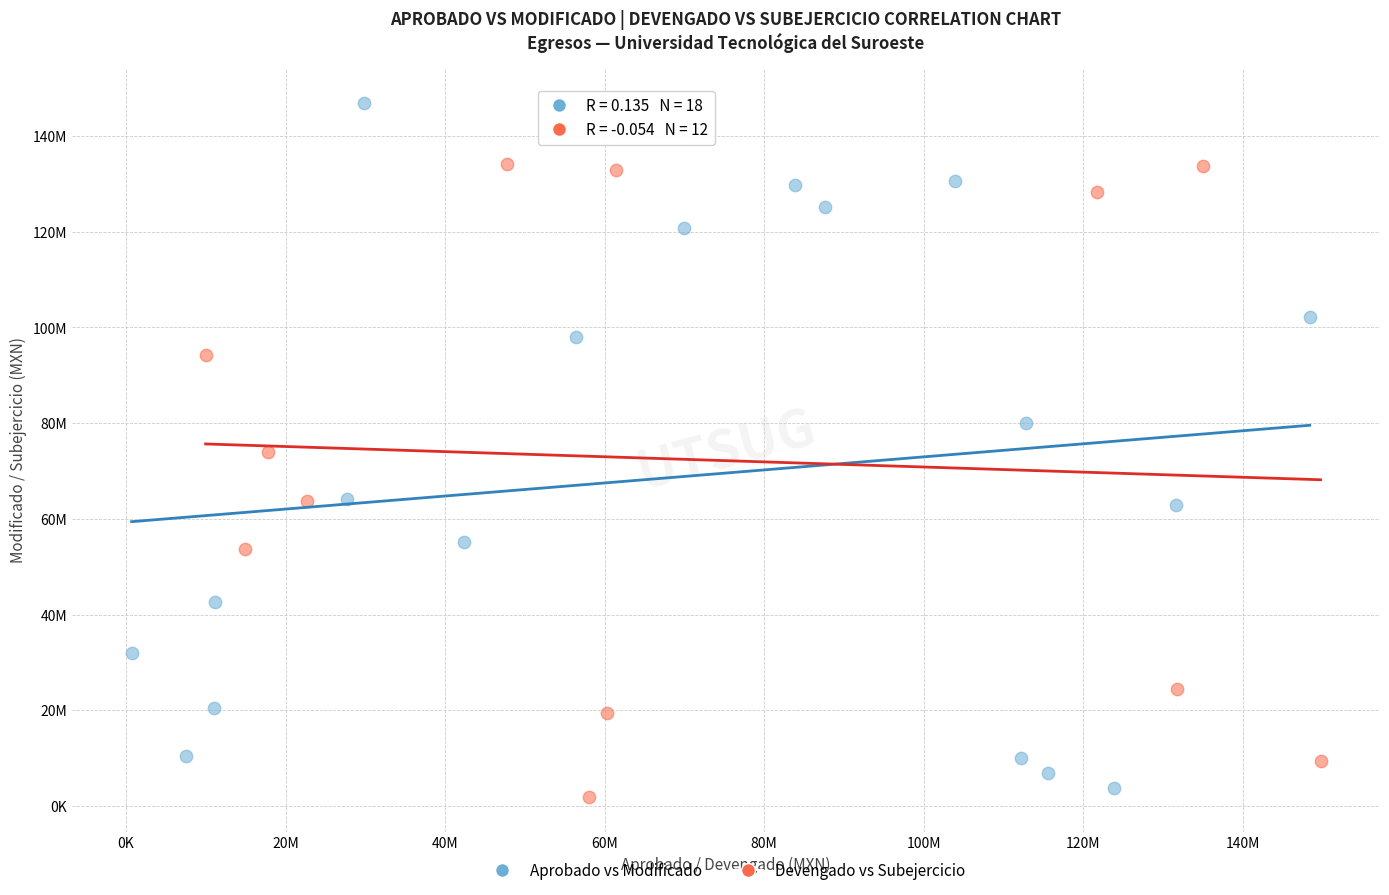

What are all the series names shown in the legend?

Aprobado vs Modificado, Devengado vs Subejercicio